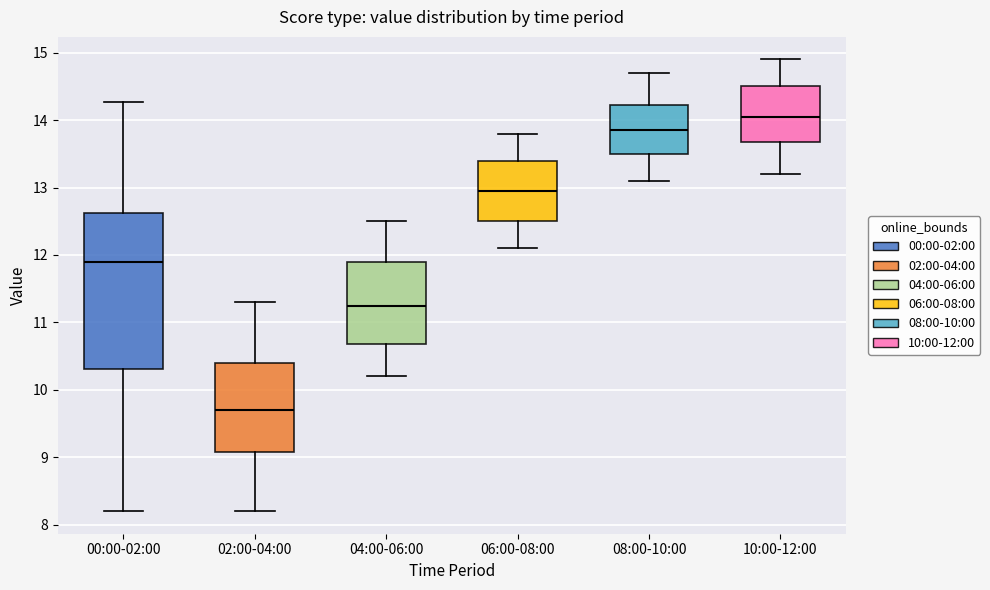

Where is the lower edge of the box for 10:00-12:00 on the y-axis? The values are not printed on the chart, so give them approximately, as read against the axis.

13.7